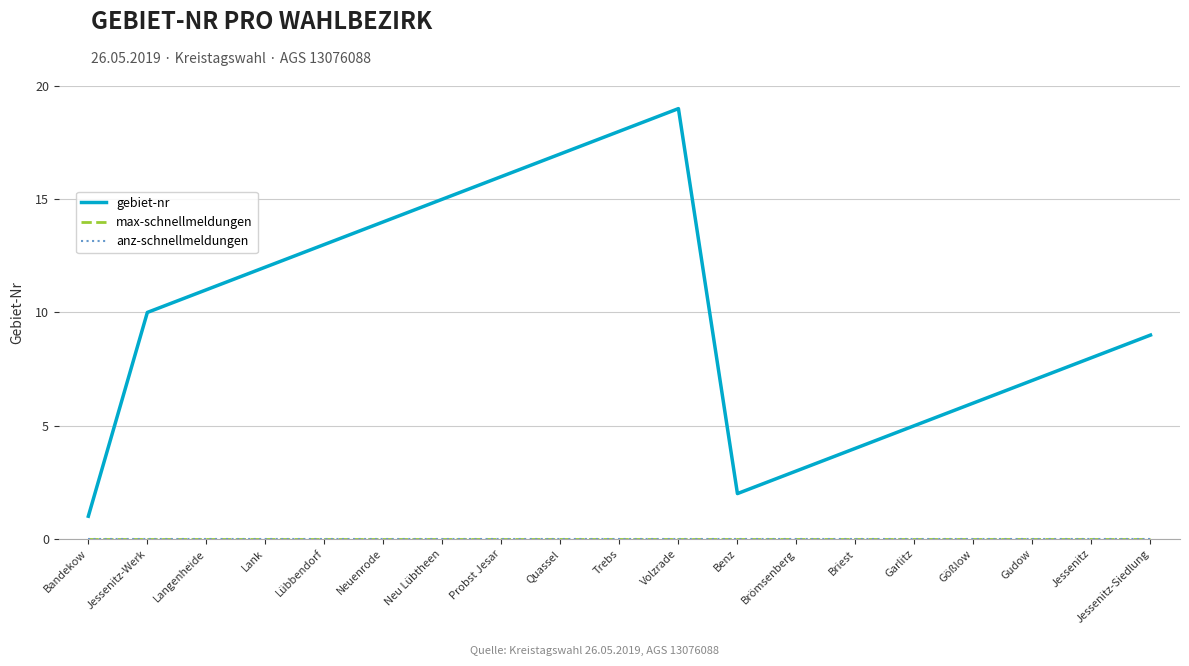

What position from the right is Briest?

6